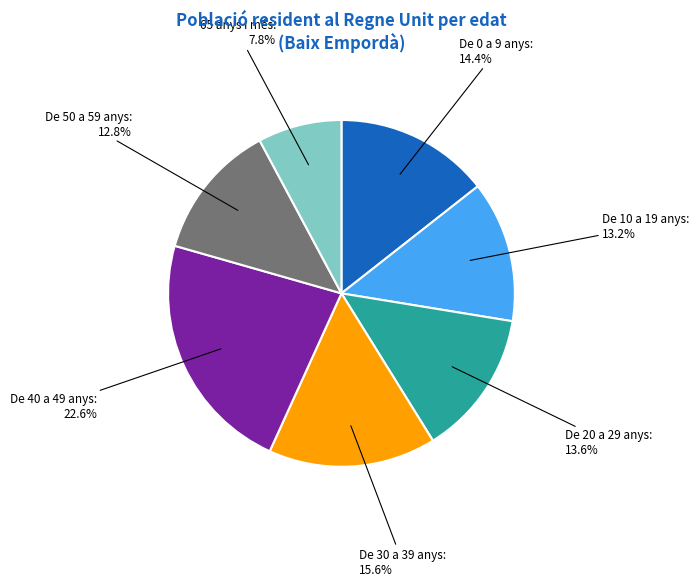

Does any single category account for the majority?

No